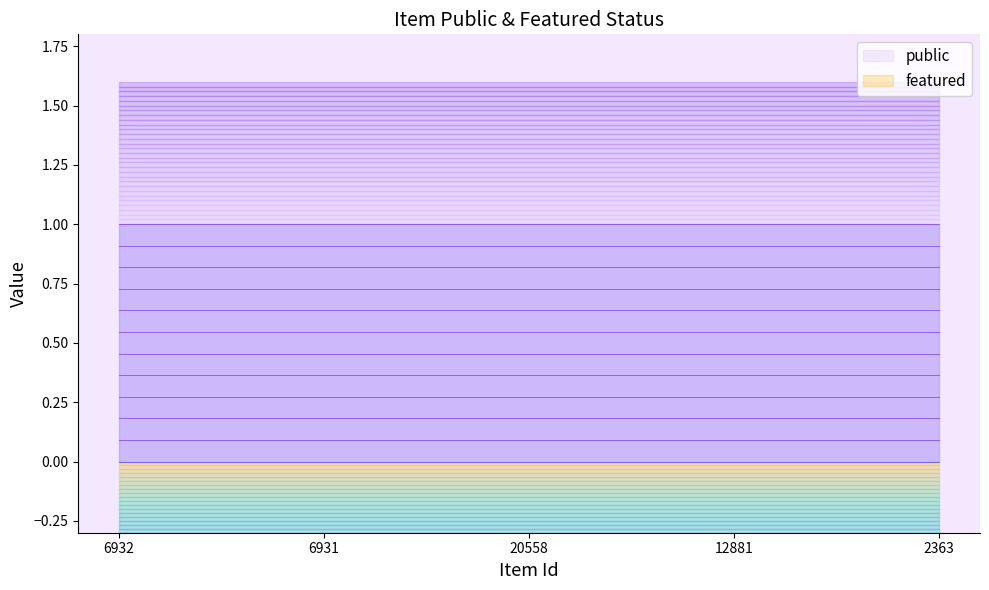

Rank the series by their maximum value, from highest to lowest.

public, featured